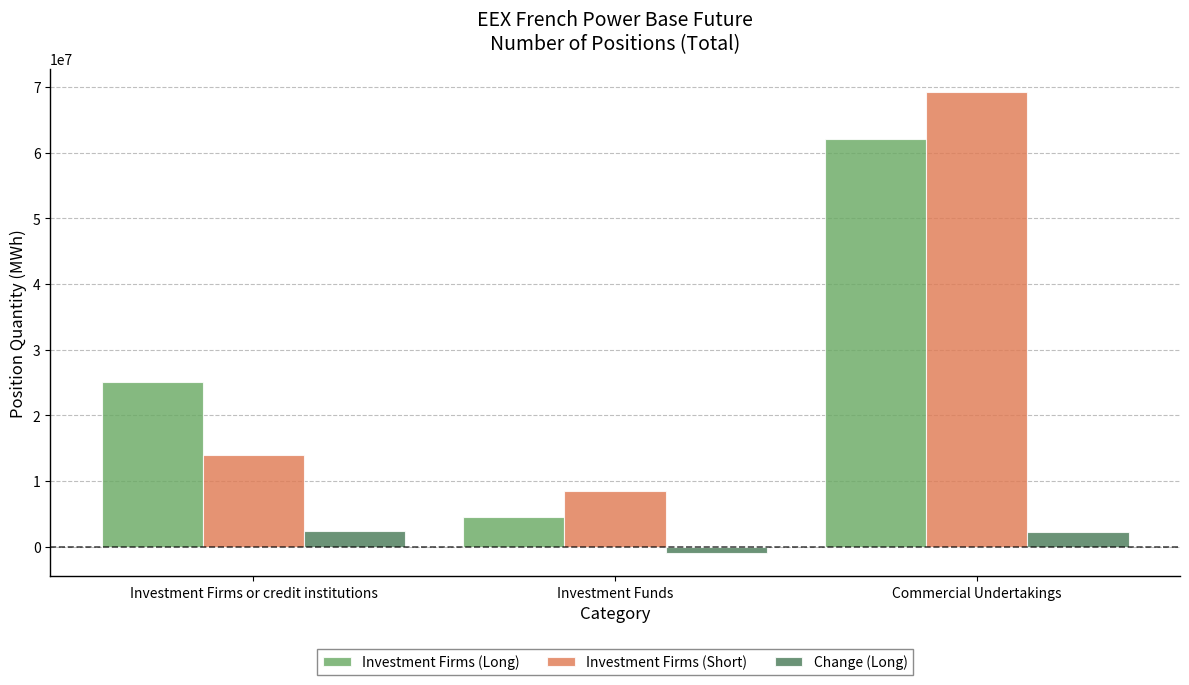

Is the value of Change (Long) at Commercial Undertakings greater than the value of Investment Firms (Long) at Commercial Undertakings?

No